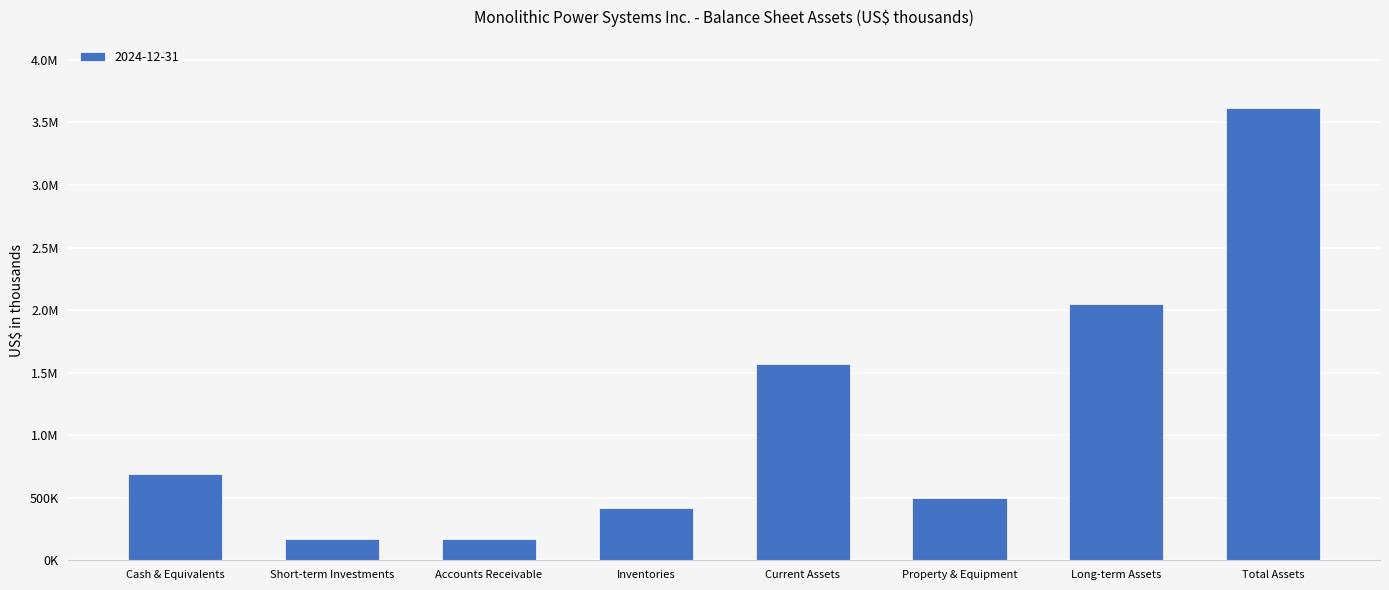

Are the bars horizontal?

No